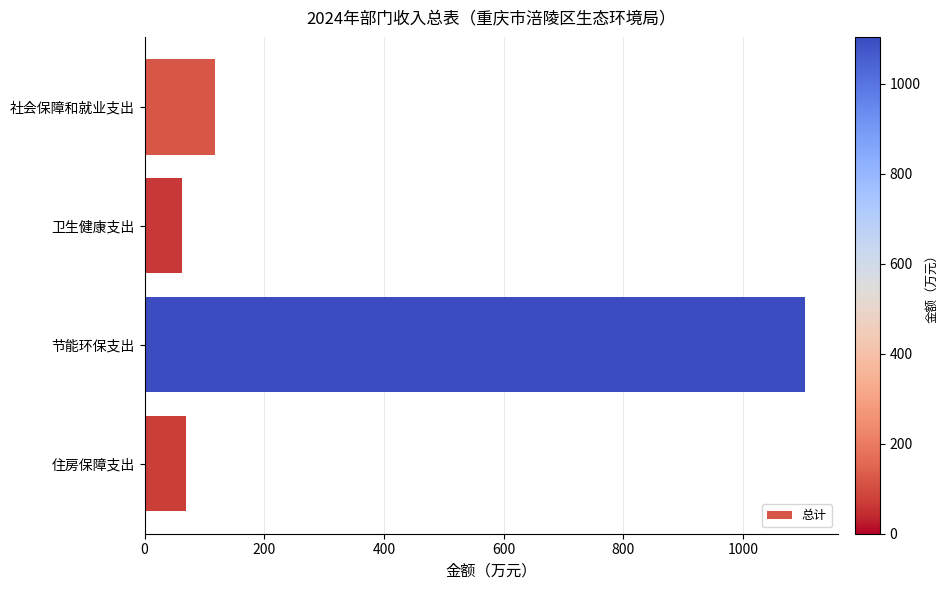

What value does the data have at 住房保障支出?

69.1